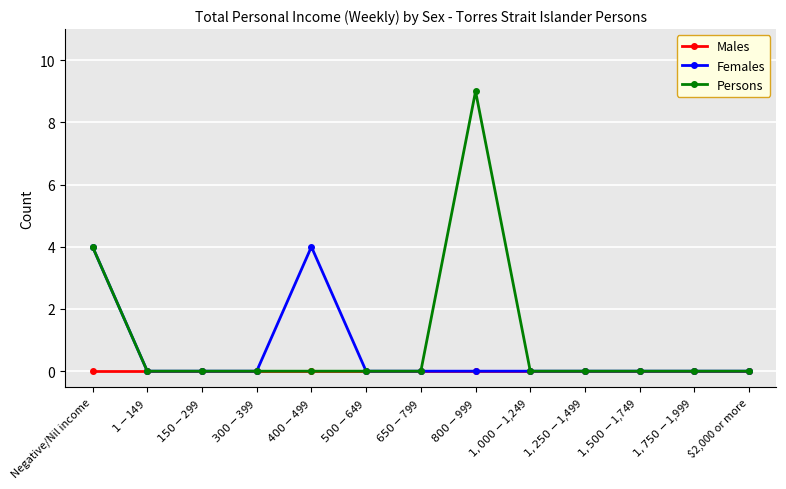

What value does the Females series have at $400-$499?

4